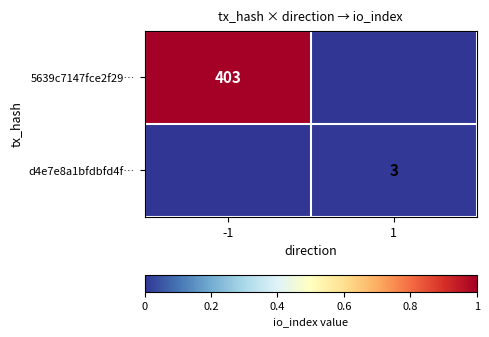

Is it true that d4e7e8a1bfdbfd4f… equals 4 at 1?

False